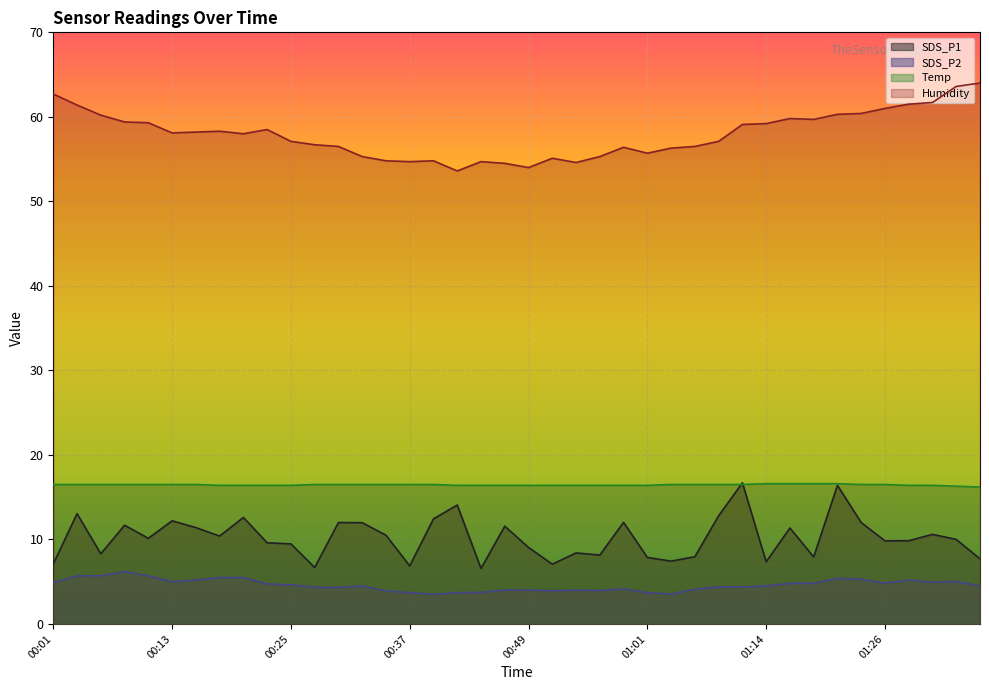

Reading left to right, what are all the values shown in this chart?

SDS_P1: 00:01=7.1	00:03=13.1	00:05=8.3	00:08=11.7	00:10=10.1	00:13=12.2	00:15=11.4	00:18=10.4	00:20=12.6	00:22=9.6	00:25=9.5	00:27=6.7	00:30=12.0	00:32=12.0	00:35=10.5	00:37=6.9	00:39=12.4	00:42=14.1	00:44=6.6	00:47=11.6	00:49=9.1	00:52=7.1	00:54=8.4	00:57=8.2	00:59=12.0	01:01=7.9	01:04=7.4	01:06=8.0	01:09=12.8	01:11=16.7	01:14=7.3	01:16=11.3	01:19=7.9	01:21=16.4	01:23=12.0	01:26=9.8	01:28=9.8	01:31=10.6	01:33=10.0	01:36=7.7
SDS_P2: 00:01=4.9	00:03=5.7	00:05=5.7	00:08=6.2	00:10=5.7	00:13=5.0	00:15=5.2	00:18=5.5	00:20=5.5	00:22=4.7	00:25=4.6	00:27=4.3	00:30=4.3	00:32=4.5	00:35=3.9	00:37=3.7	00:39=3.5	00:42=3.7	00:44=3.7	00:47=4.0	00:49=4.0	00:52=3.9	00:54=4.0	00:57=4.0	00:59=4.2	01:01=3.7	01:04=3.5	01:06=4.1	01:09=4.4	01:11=4.4	01:14=4.5	01:16=4.8	01:19=4.8	01:21=5.4	01:23=5.3	01:26=4.8	01:28=5.2	01:31=4.9	01:33=5.0	01:36=4.5
Temp: 00:01=16.5	00:03=16.5	00:05=16.5	00:08=16.5	00:10=16.5	00:13=16.5	00:15=16.5	00:18=16.4	00:20=16.4	00:22=16.4	00:25=16.4	00:27=16.5	00:30=16.5	00:32=16.5	00:35=16.5	00:37=16.5	00:39=16.5	00:42=16.4	00:44=16.4	00:47=16.4	00:49=16.4	00:52=16.4	00:54=16.4	00:57=16.4	00:59=16.4	01:01=16.4	01:04=16.5	01:06=16.5	01:09=16.5	01:11=16.5	01:14=16.6	01:16=16.6	01:19=16.6	01:21=16.6	01:23=16.5	01:26=16.5	01:28=16.4	01:31=16.4	01:33=16.3	01:36=16.2
Humidity: 00:01=62.7	00:03=61.4	00:05=60.2	00:08=59.4	00:10=59.3	00:13=58.1	00:15=58.2	00:18=58.3	00:20=58.0	00:22=58.5	00:25=57.1	00:27=56.7	00:30=56.5	00:32=55.3	00:35=54.8	00:37=54.7	00:39=54.8	00:42=53.6	00:44=54.7	00:47=54.5	00:49=54.0	00:52=55.1	00:54=54.6	00:57=55.3	00:59=56.4	01:01=55.7	01:04=56.3	01:06=56.5	01:09=57.1	01:11=59.1	01:14=59.2	01:16=59.8	01:19=59.7	01:21=60.3	01:23=60.4	01:26=61.0	01:28=61.5	01:31=61.7	01:33=63.6	01:36=64.0